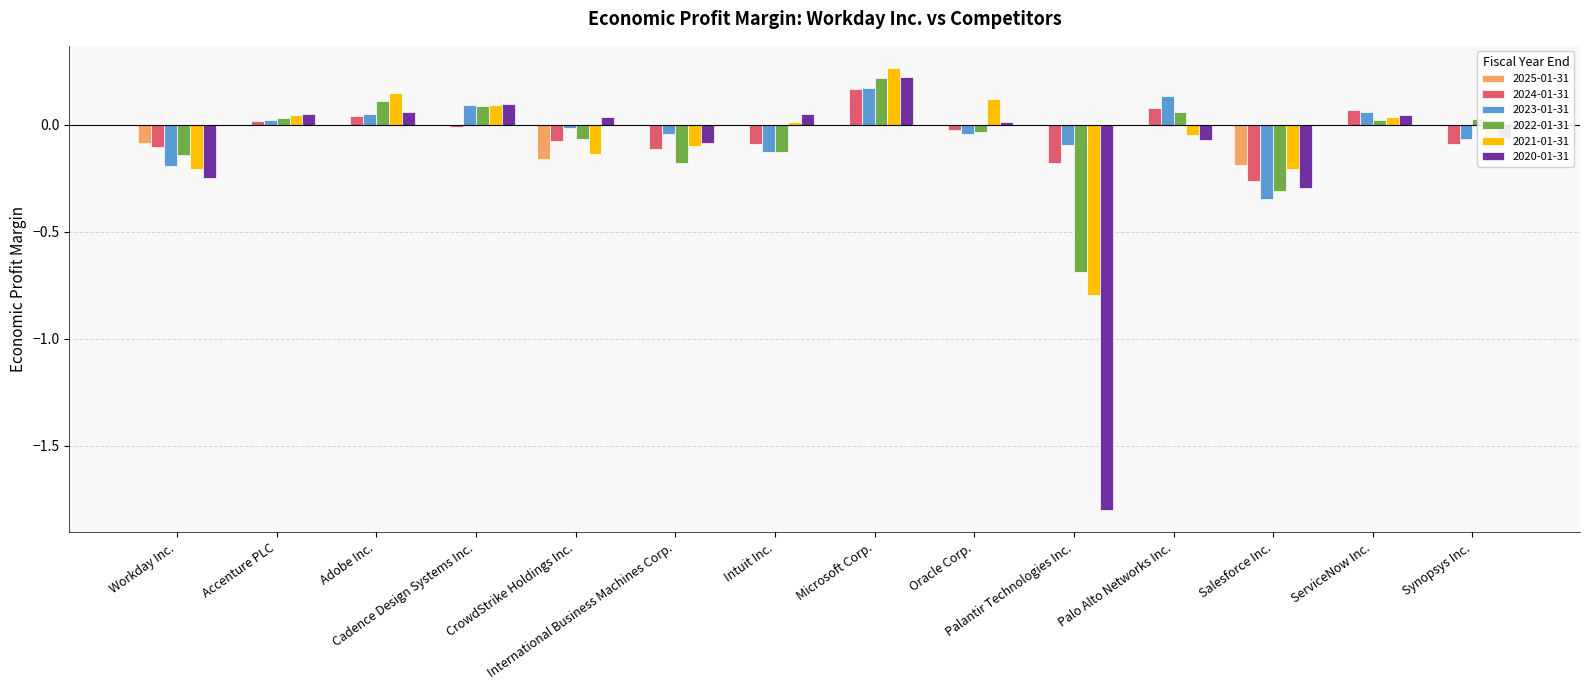

What is the label of the 12th bar from the right?

Adobe Inc.